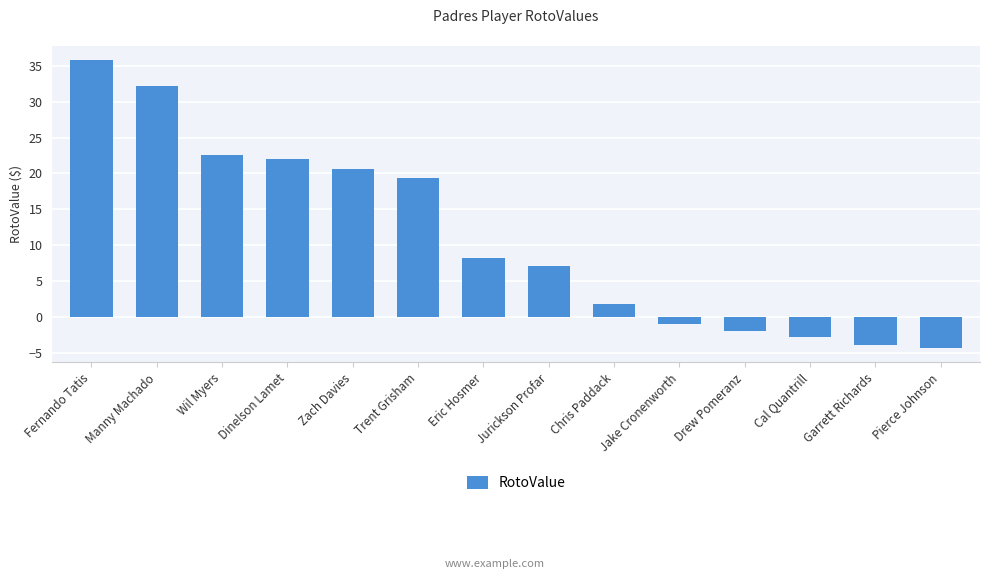

How many values exceed 8?

7